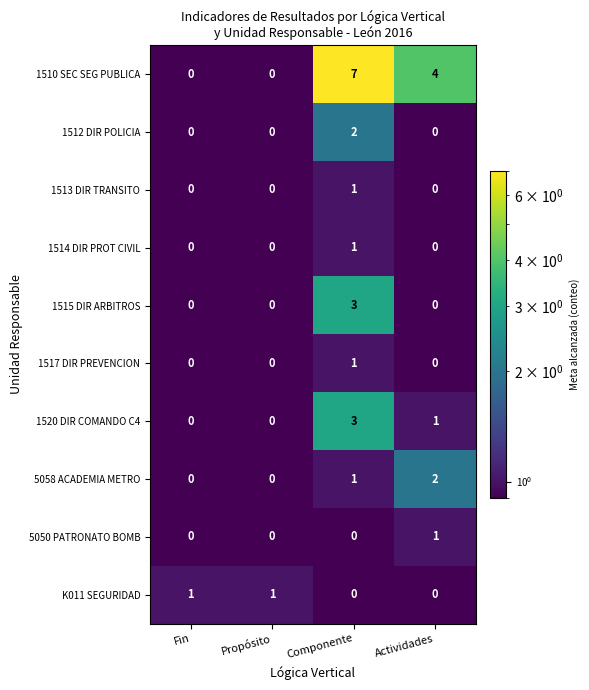

The 5058 ACADEMIA METRO series shows 0 at Propósito. True or false?

True